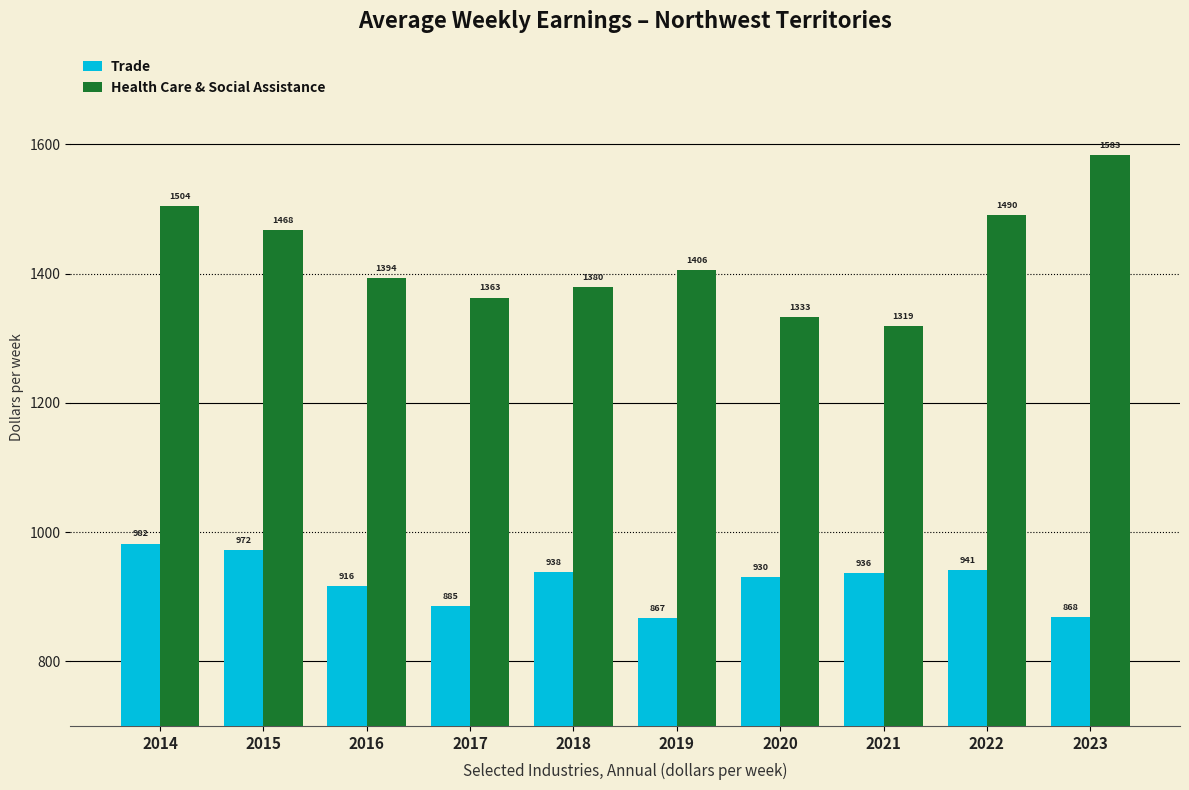

List the series in order of their peak value, lowest first.

Trade, Health Care & Social Assistance